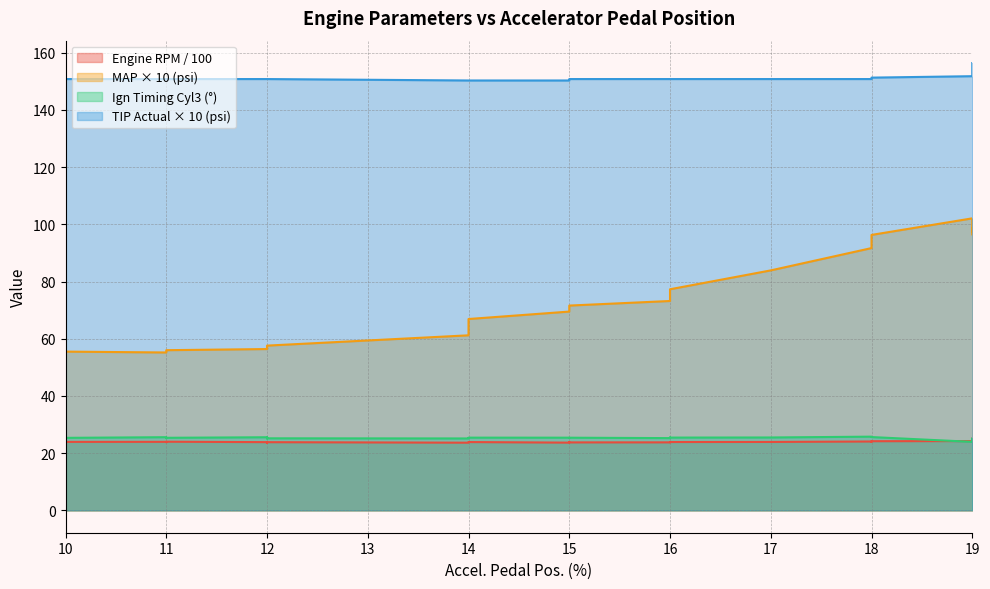

What is the approximate value of Engine RPM (RPM) at 19?

25.0